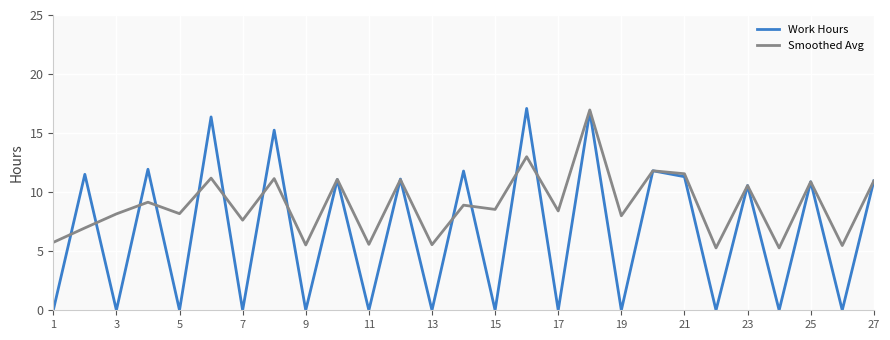

List the series in order of their overall mean, highest first.

Smoothed Avg, Work Hours